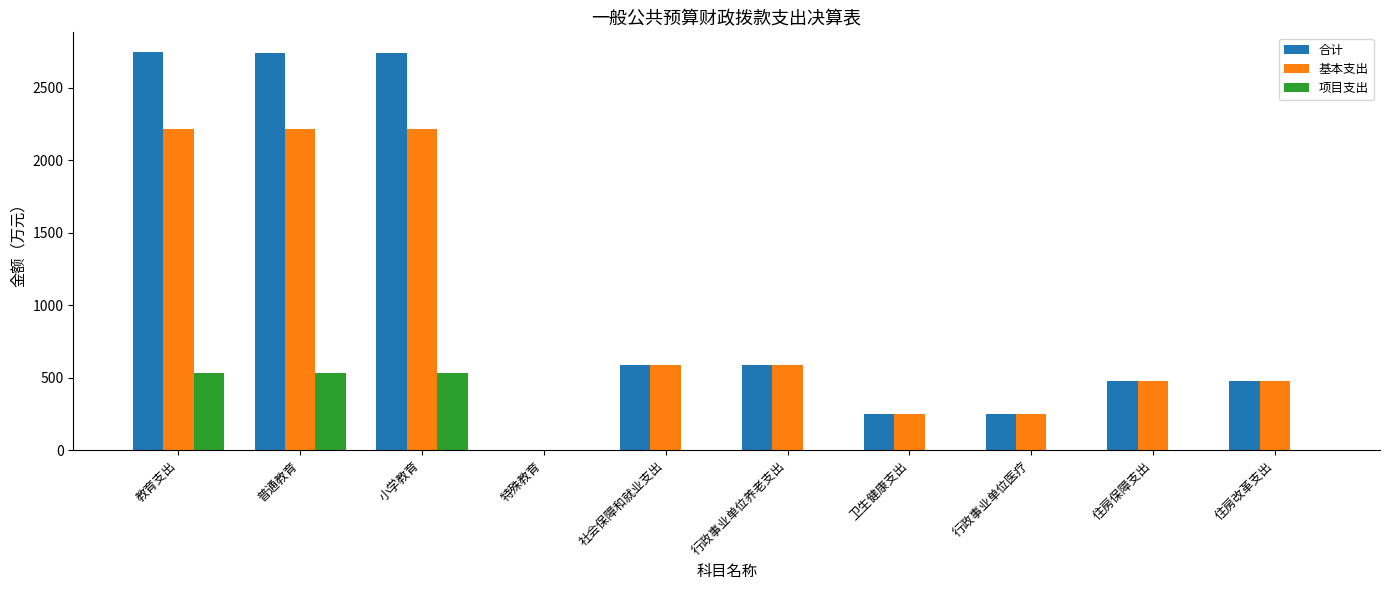

What is the maximum value shown in the chart?

2744.2